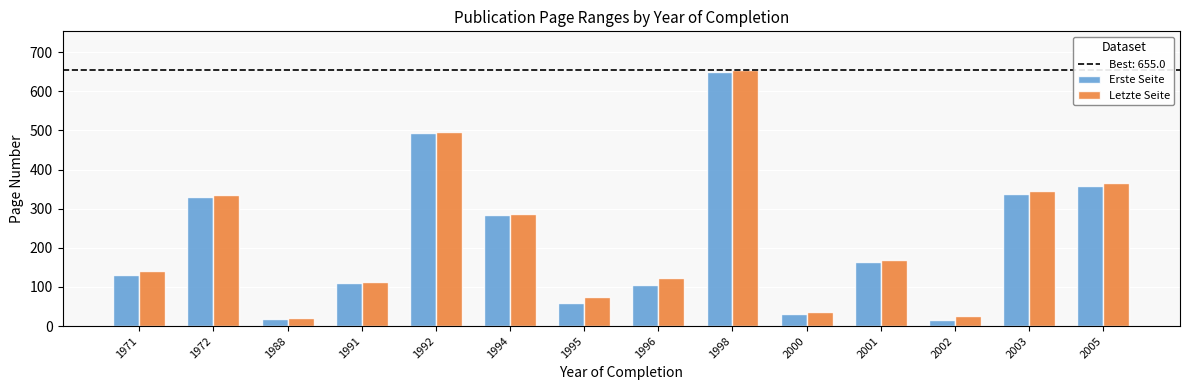

Count the number of categories in the chart.

14